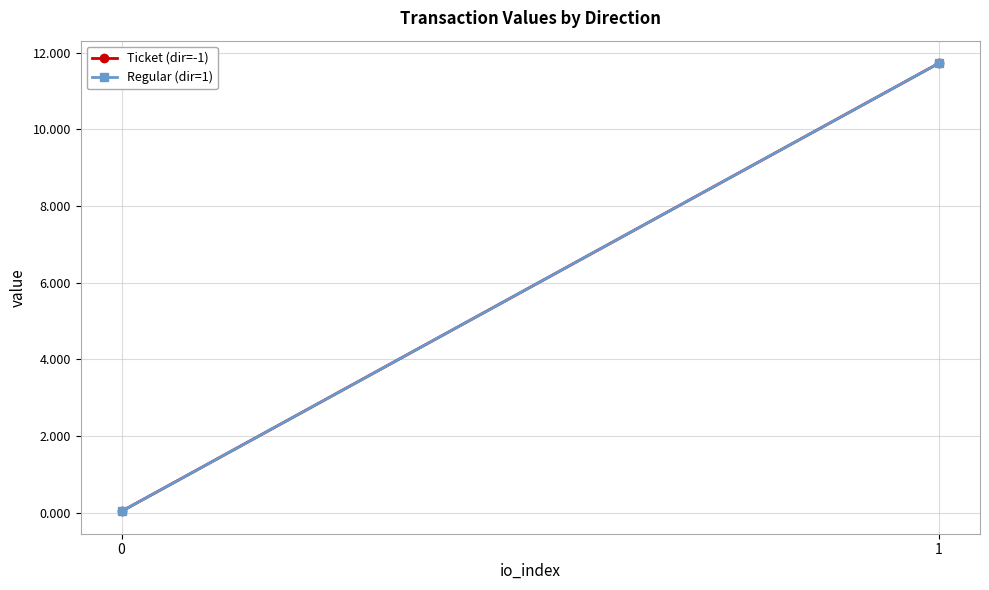

What is the average value of the Regular (dir=1) series?

5.9